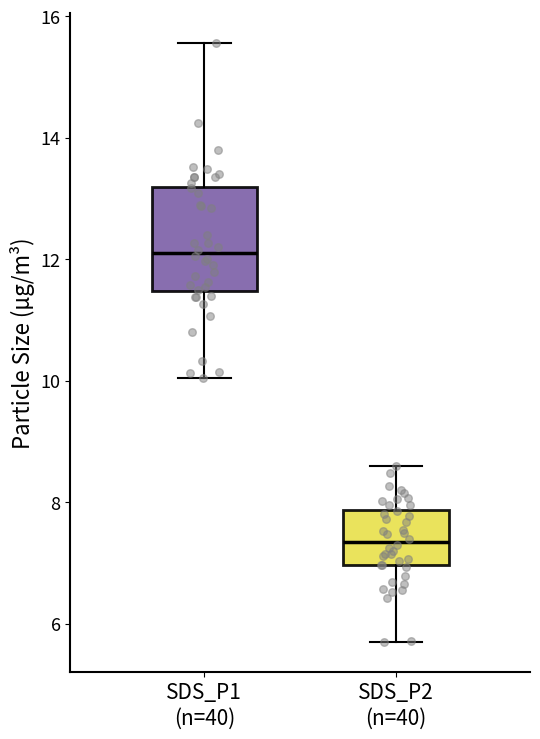

Reading left to right, read every box against the y-axis: the position of its median line, the range the box covers, and the ends of its whiskers. The values are not printed on the chart, so give them approximately, as read against the axis.

SDS_P1 (n=40): median 12.2, box 11.4 to 13.2, whiskers 10.0 to 15.6
SDS_P2 (n=40): median 7.4, box 7.0 to 7.8, whiskers 5.8 to 8.6